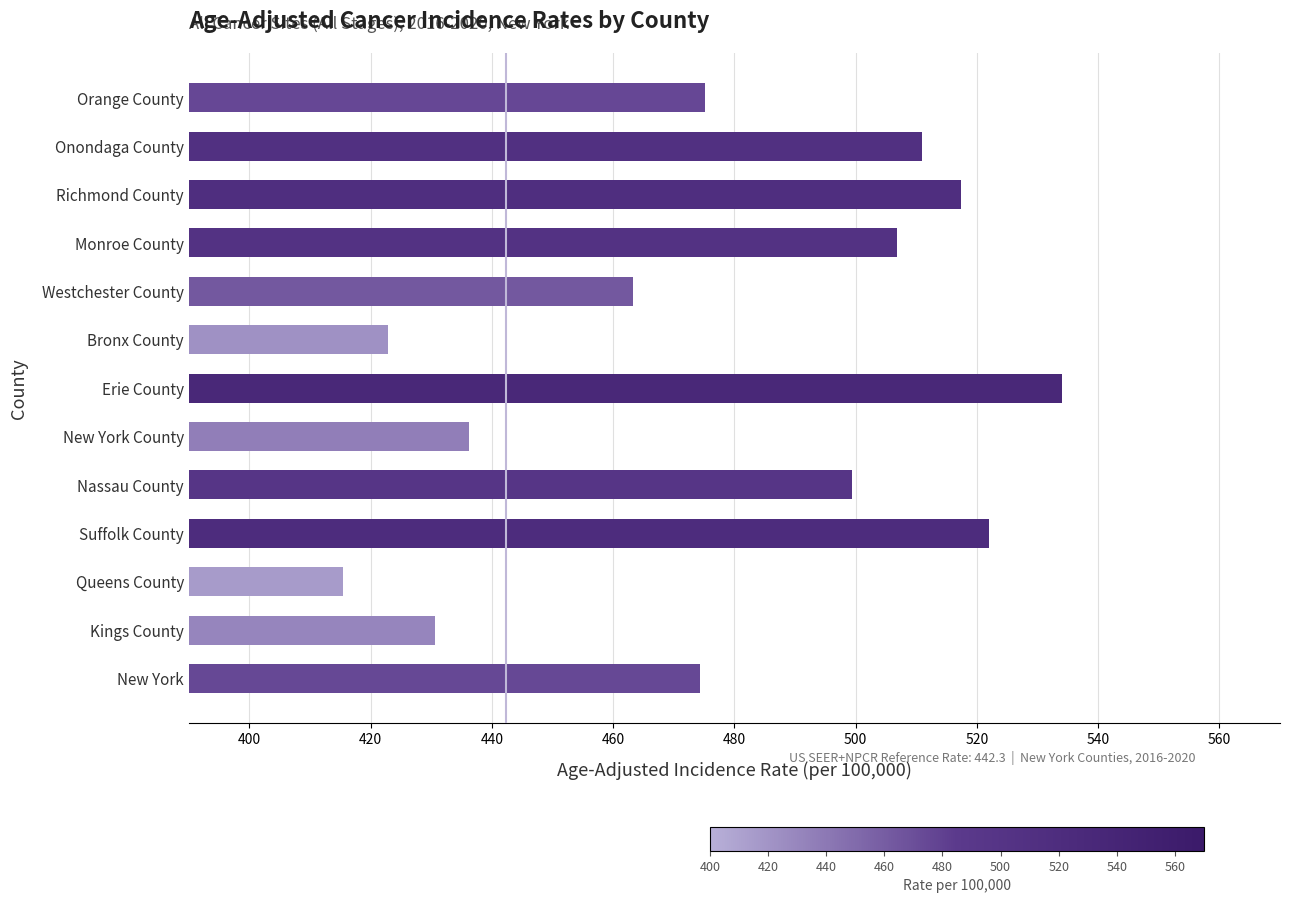

What is the difference between the maximum and minimum values?

118.5